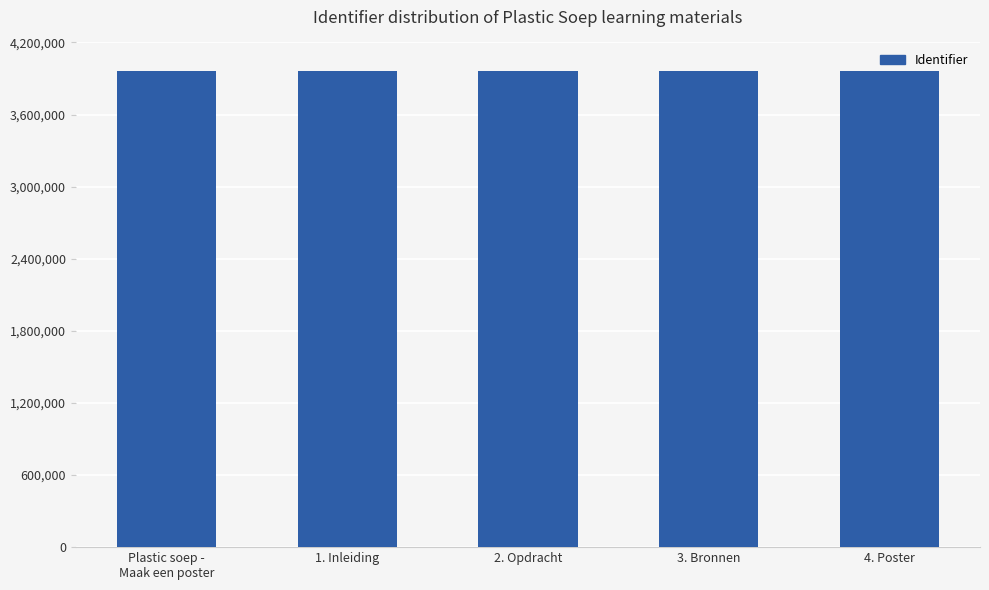

What is the sum of all values?

19817629